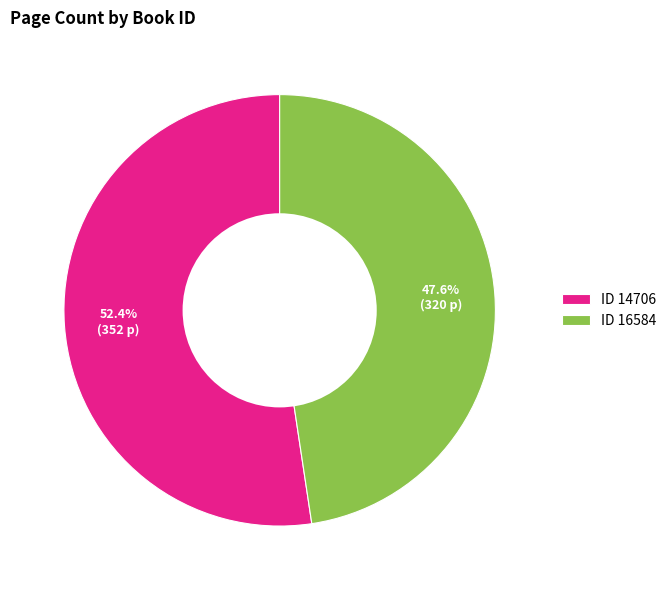

Rank the categories by value from highest to lowest.

ID 14706, ID 16584